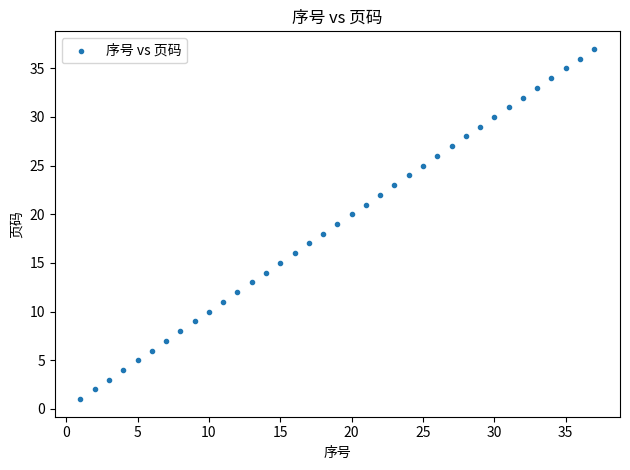

What is the range of X values (max minus min)?

36